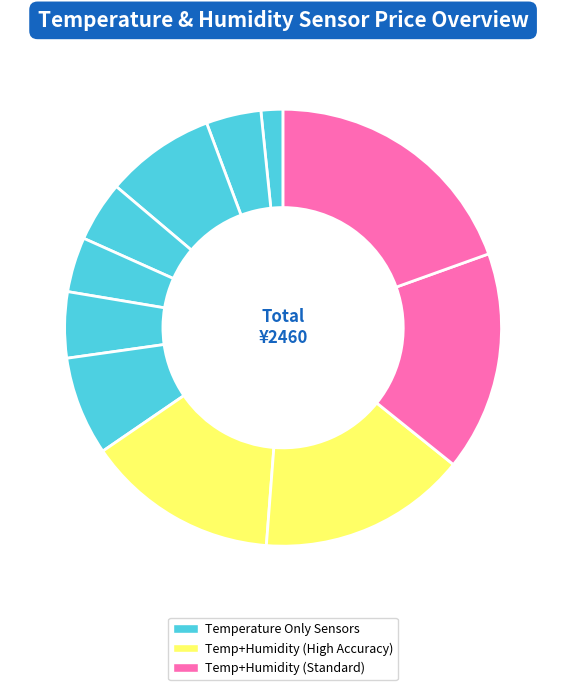

What is the smallest slice in the pie chart?

MCP9700-E/TO